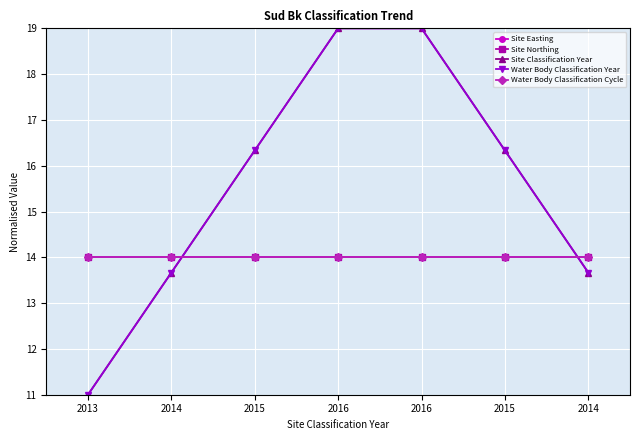

Read the Water Body Classification Cycle value at 2016.

14.0